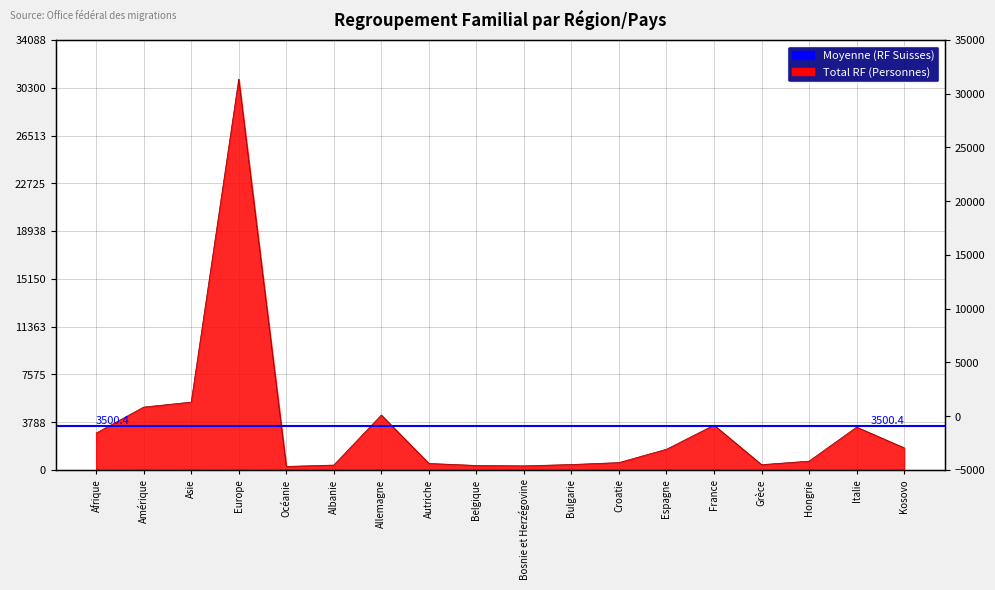

Where is the first local minimum?

Océanie